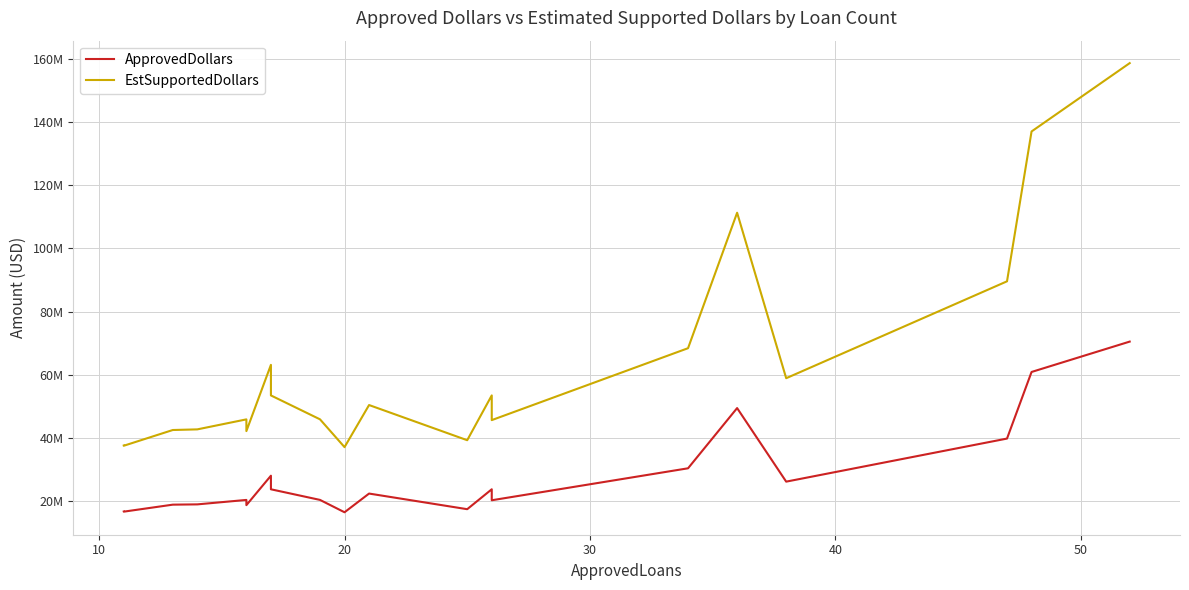

The value of ApprovedDollars at 19 is 35225643. True or false?

False